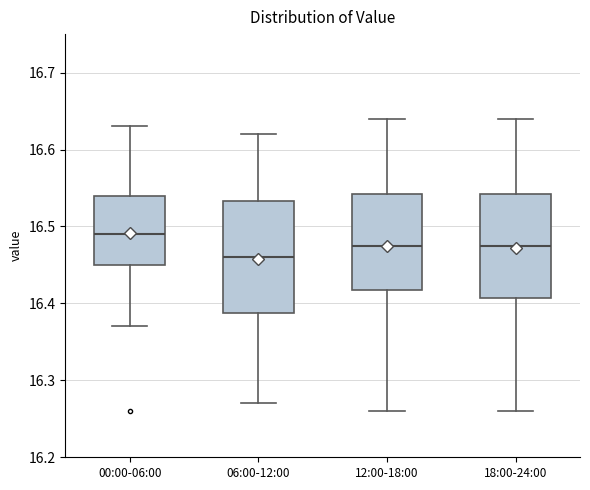

Which box's median line is the lowest?

06:00-12:00